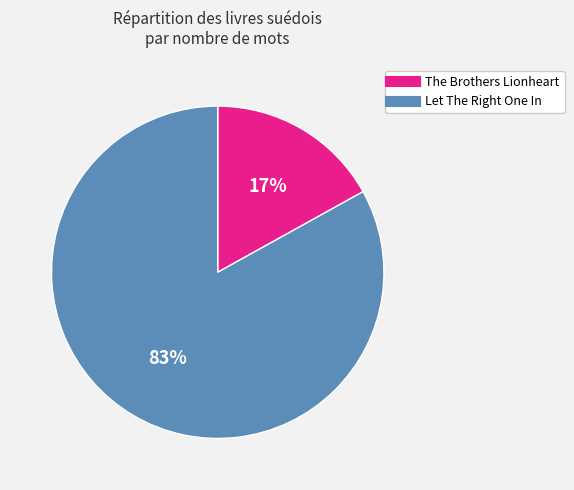

How many slices are in this pie chart?

2